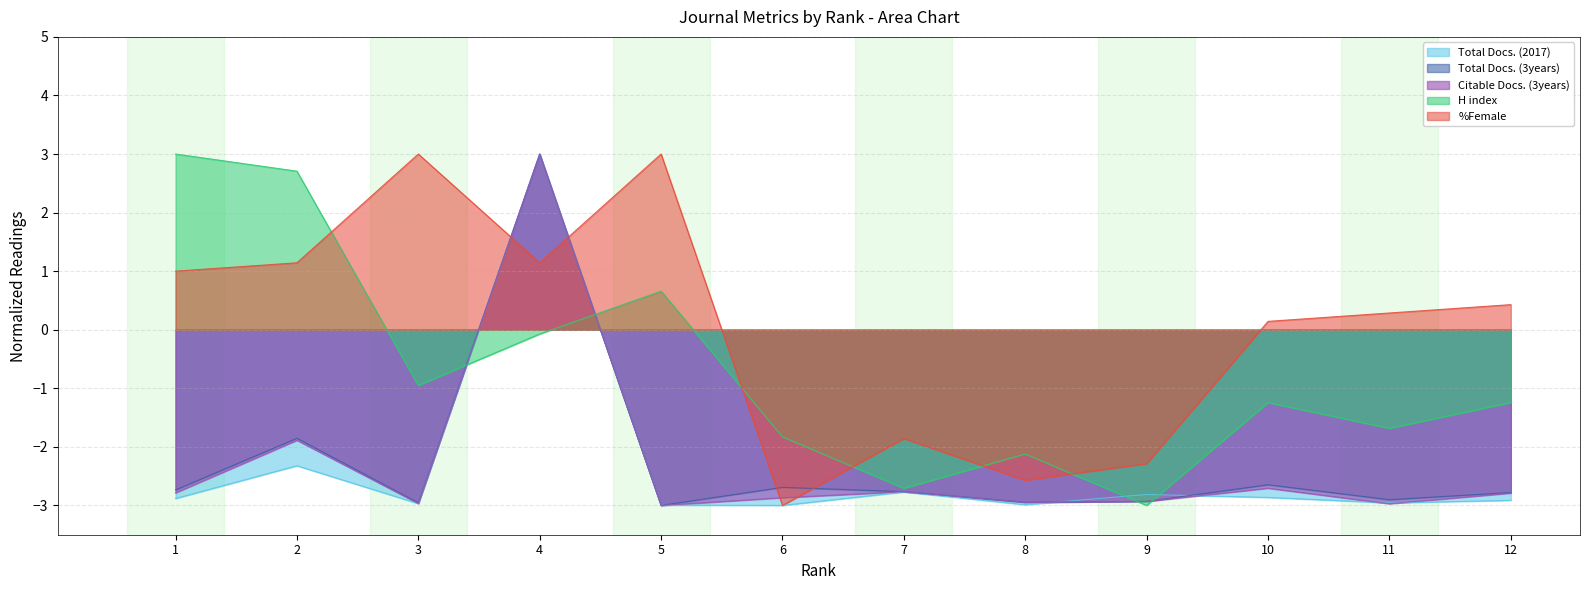

Read the %Female value at 3.

3.0